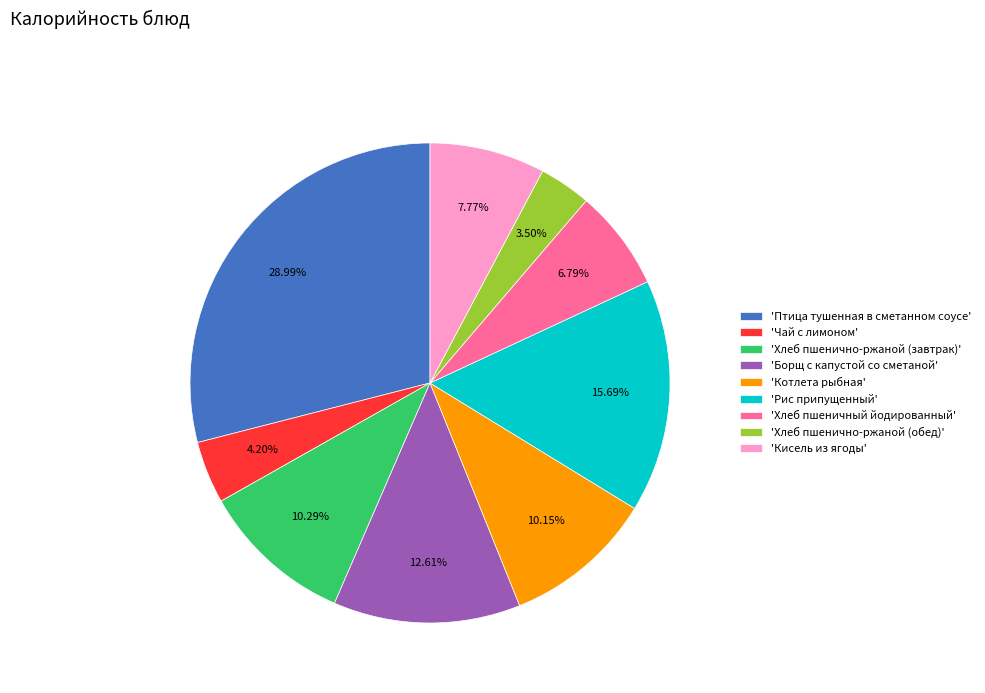

Between 'Хлеб пшенично-ржаной (обед)' and 'Борщ с капустой со сметаной', which is larger?

'Борщ с капустой со сметаной'